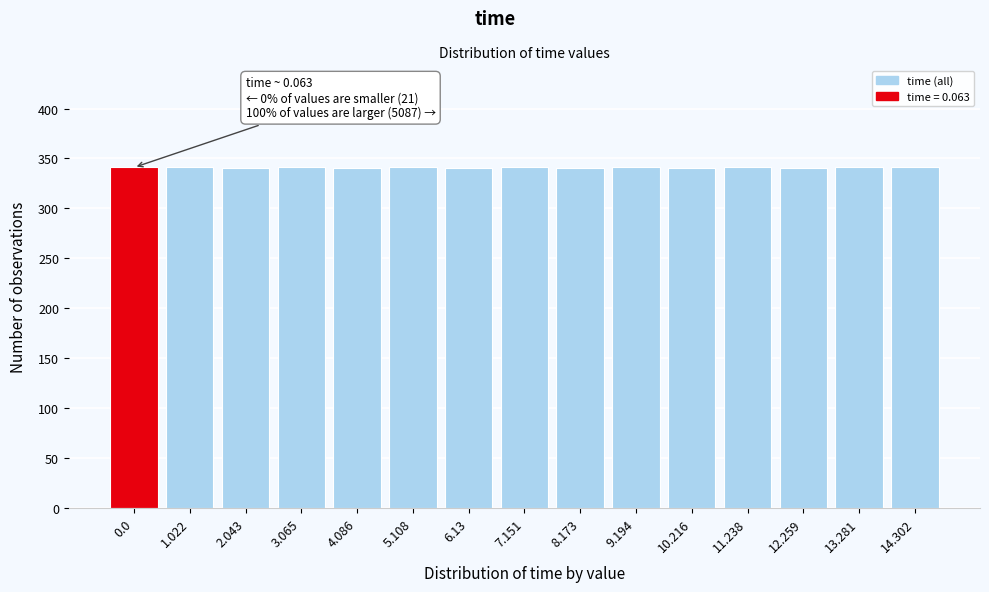

The value at 1.022 is 341. True or false?

True